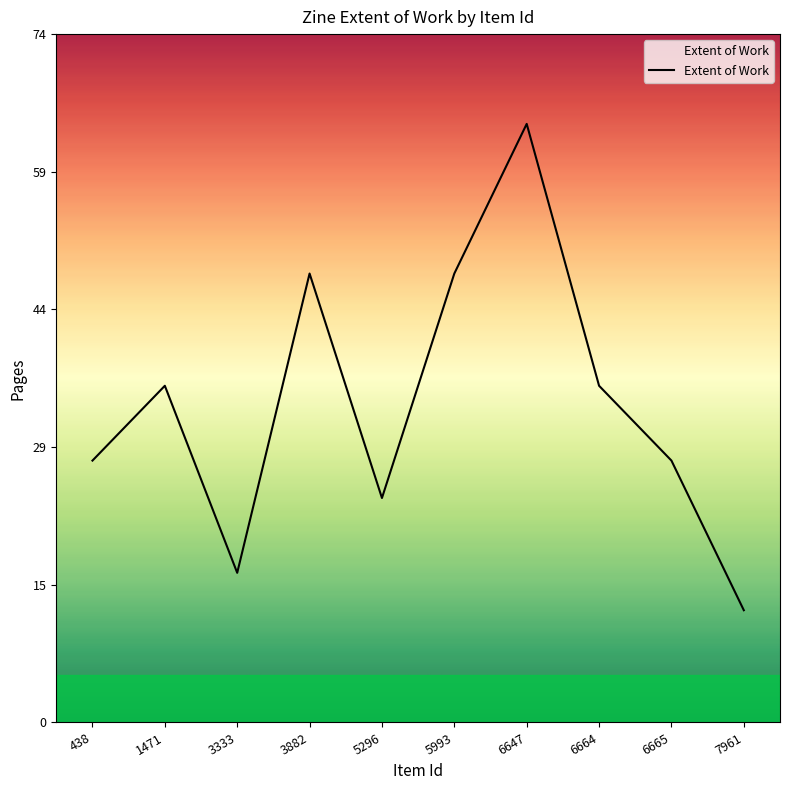

What is the difference between the second highest and minimum values?

36